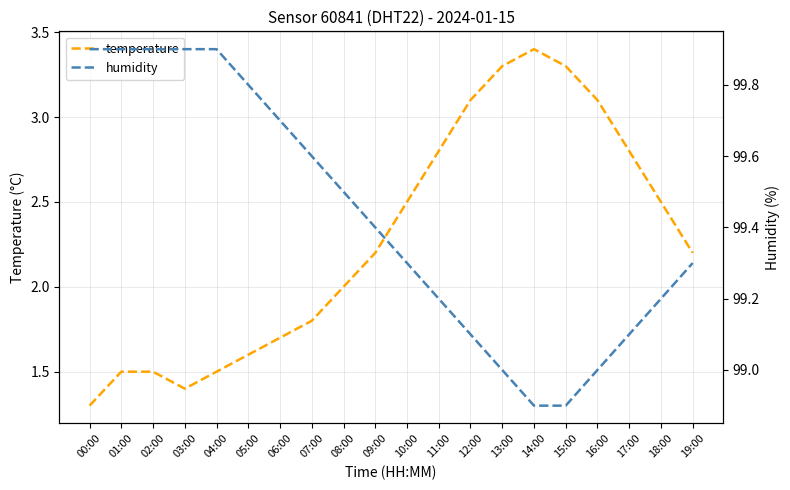

How many lines are shown in the chart?

2